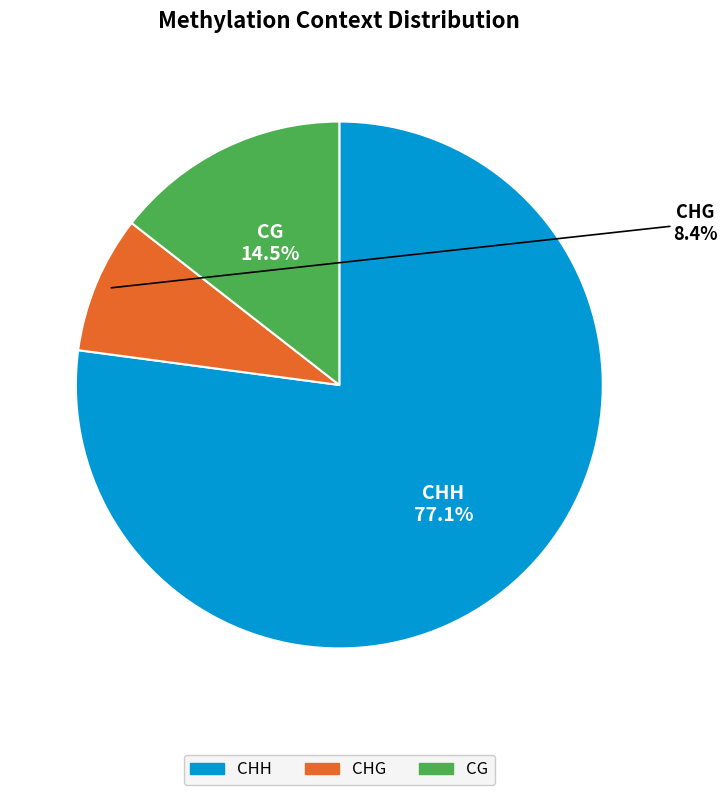

How many segments does this pie chart have?

3